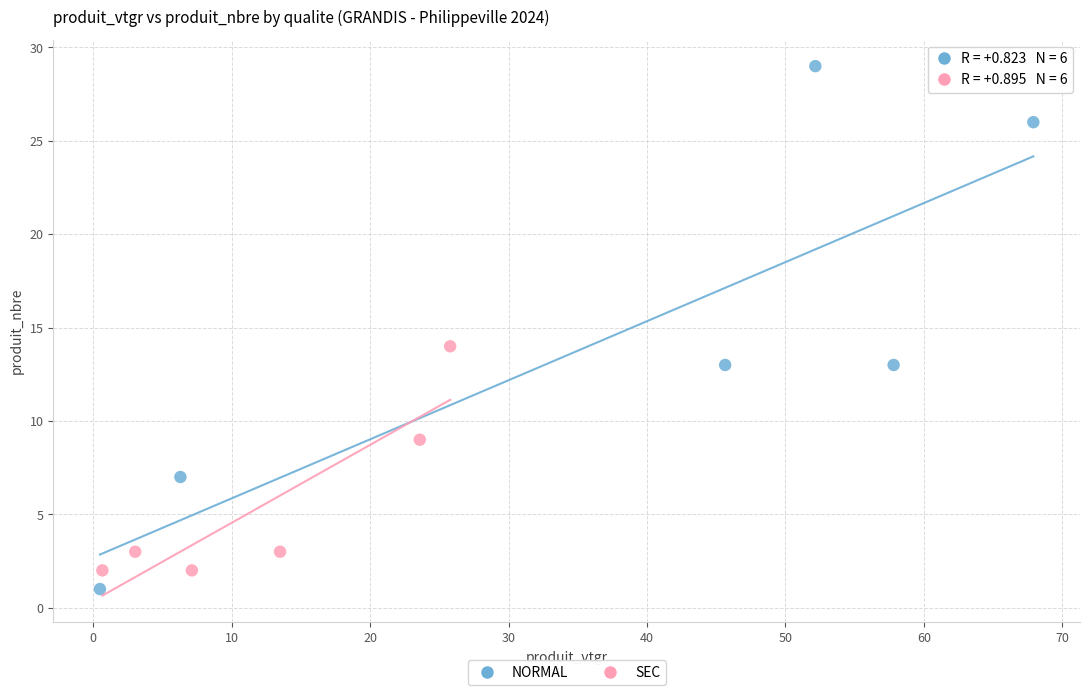

Which series reaches the maximum Y coordinate?

NORMAL